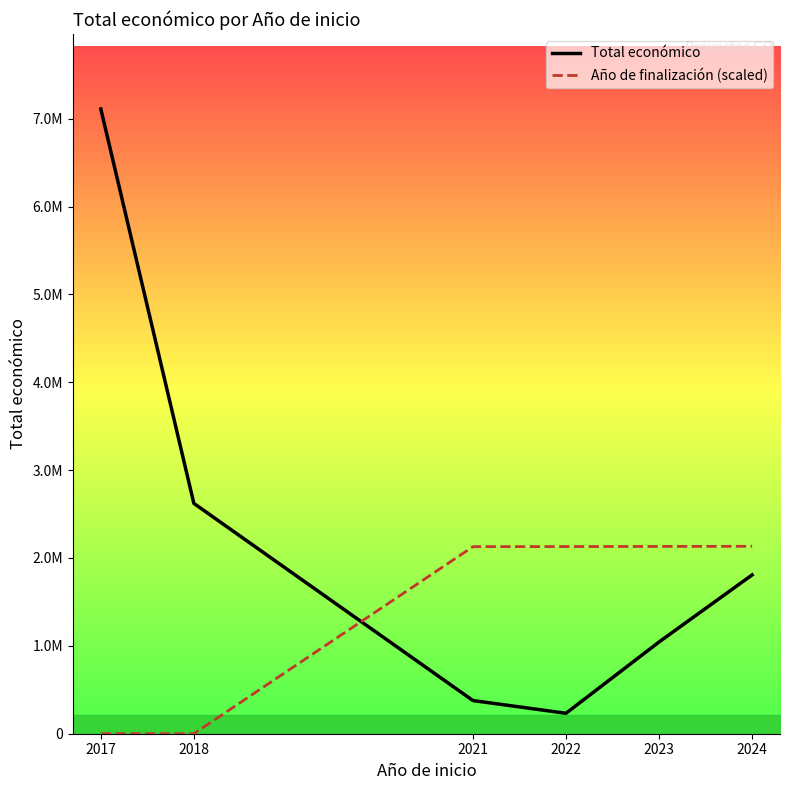

The value of Total económico at 2021 is 77592.8. True or false?

False